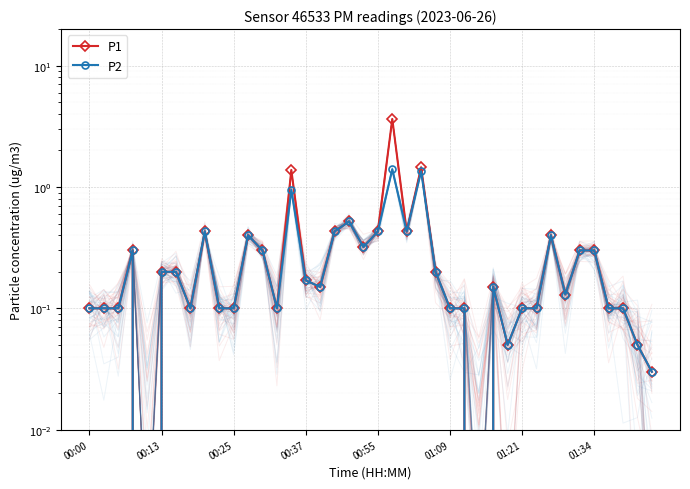

What is the difference between the maximum and second lowest values in the P1 series?

3.6